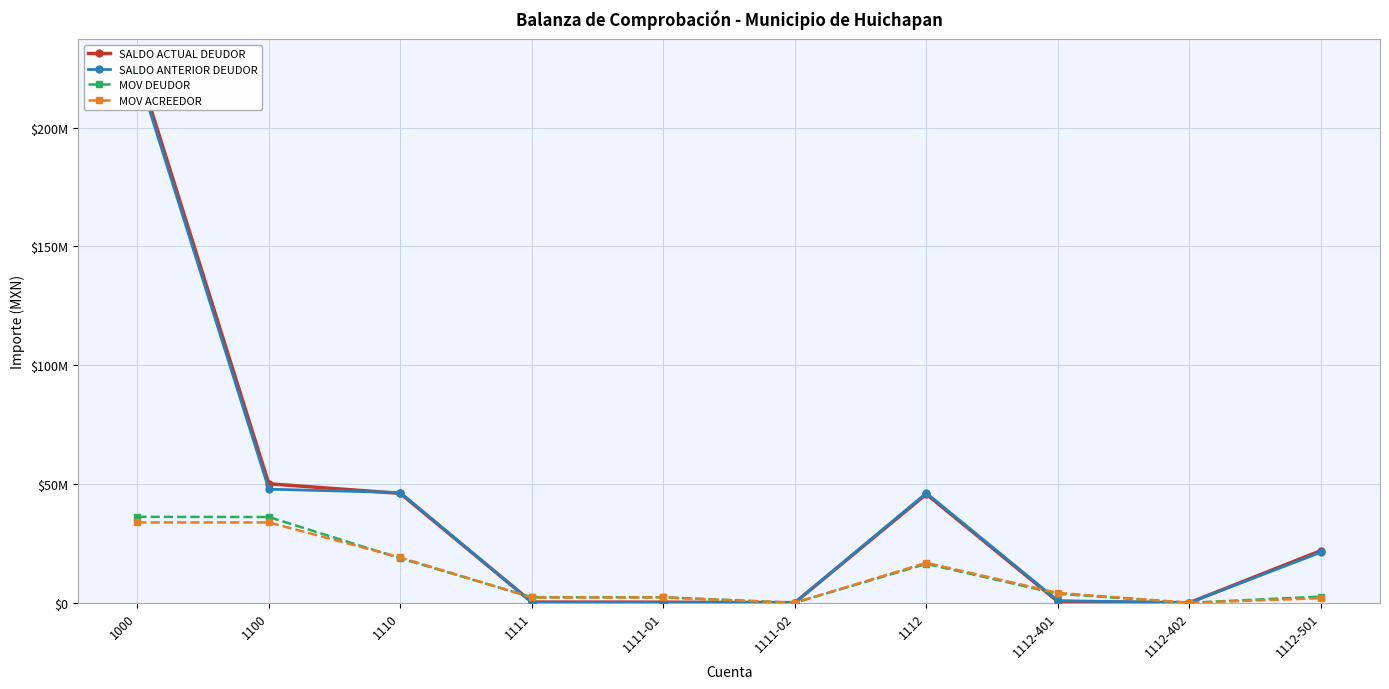

Between which two adjacent categories do SALDO ACTUAL DEUDOR and SALDO ANTERIOR DEUDOR first intersect?

1100 and 1110